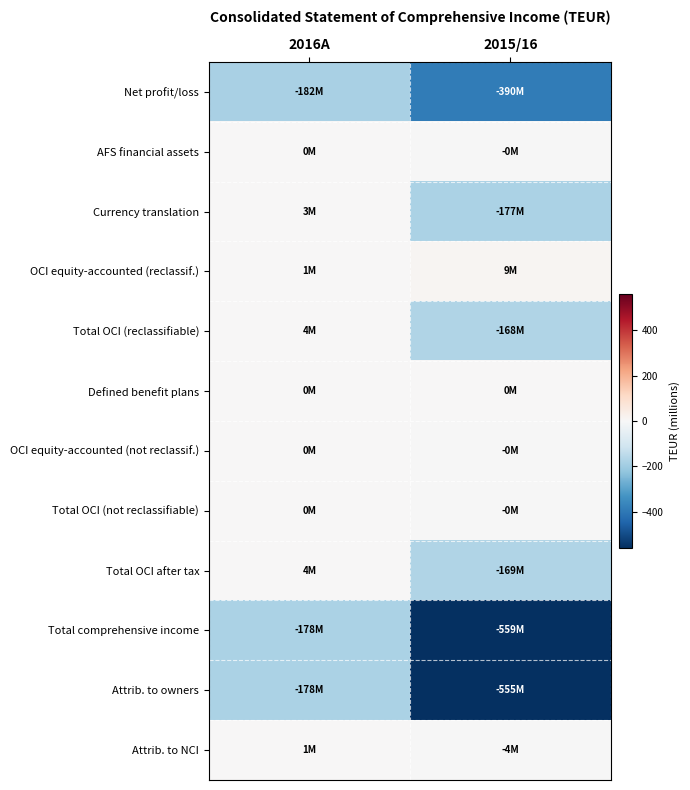

Reading right to left, list all the values displayed in this chart.

Net profit/loss: 2015/16=-390.4	2016A=-182.0
AFS financial assets: 2015/16=-0.0	2016A=0.0
Currency translation: 2015/16=-177.4	2016A=3.1
OCI equity-accounted (reclassif.): 2015/16=9.3	2016A=1.1
Total OCI (reclassifiable): 2015/16=-168.1	2016A=4.2
Defined benefit plans: 2015/16=0.0	2016A=0.0
OCI equity-accounted (not reclassif.): 2015/16=-0.5	2016A=0.1
Total OCI (not reclassifiable): 2015/16=-0.4	2016A=0.1
Total OCI after tax: 2015/16=-168.5	2016A=4.2
Total comprehensive income: 2015/16=-558.9	2016A=-177.7
Attrib. to owners: 2015/16=-554.7	2016A=-178.3
Attrib. to NCI: 2015/16=-4.1	2016A=0.6